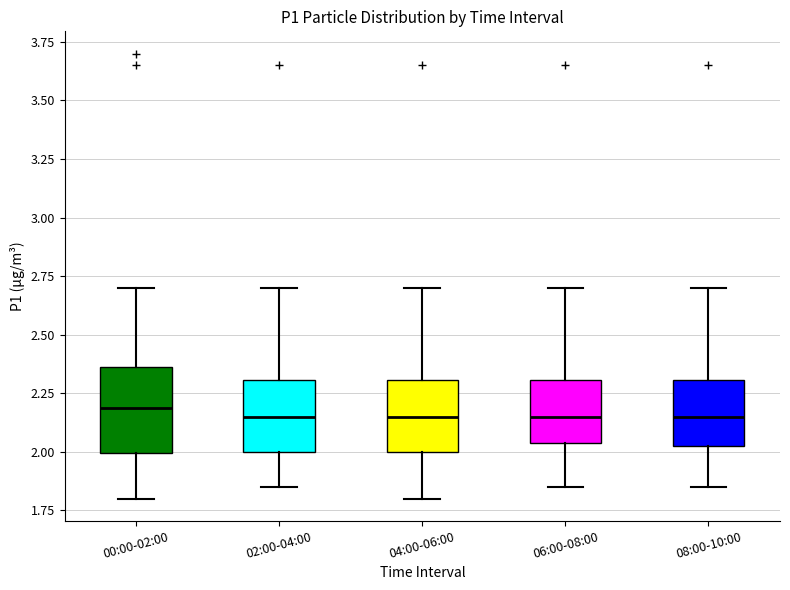

Reading left to right, transcribe this box plot: for each box, give where its median line is, the range the box spans, and where its two whiskers end, as read against the y-axis. The values are not printed on the chart, so give them approximately, as read against the axis.

00:00-02:00: median 2.20, box 2.00 to 2.35, whiskers 1.80 to 2.70
02:00-04:00: median 2.15, box 2.00 to 2.30, whiskers 1.85 to 2.70
04:00-06:00: median 2.15, box 2.00 to 2.30, whiskers 1.80 to 2.70
06:00-08:00: median 2.15, box 2.05 to 2.30, whiskers 1.85 to 2.70
08:00-10:00: median 2.15, box 2.00 to 2.30, whiskers 1.85 to 2.70